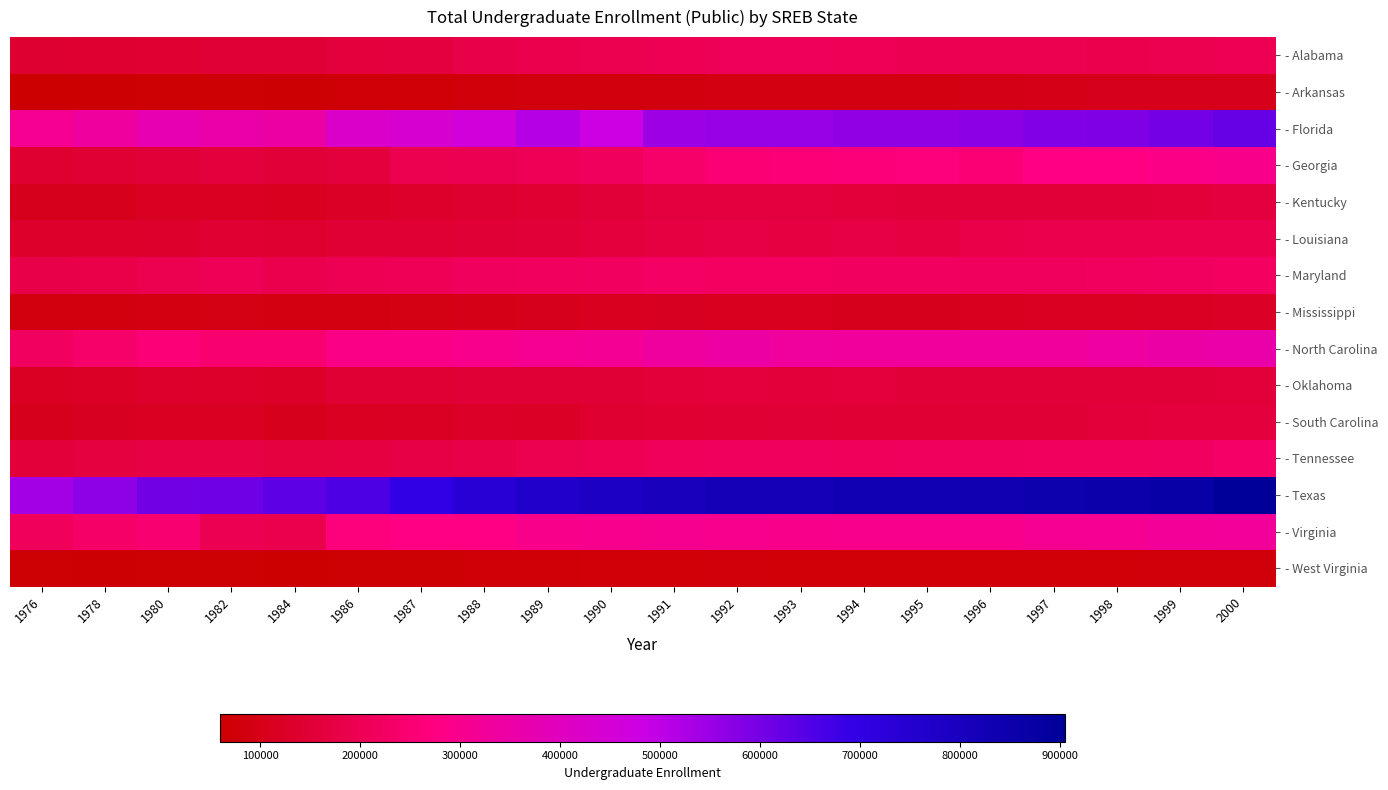

Which series has the largest total across all categories?

- Texas